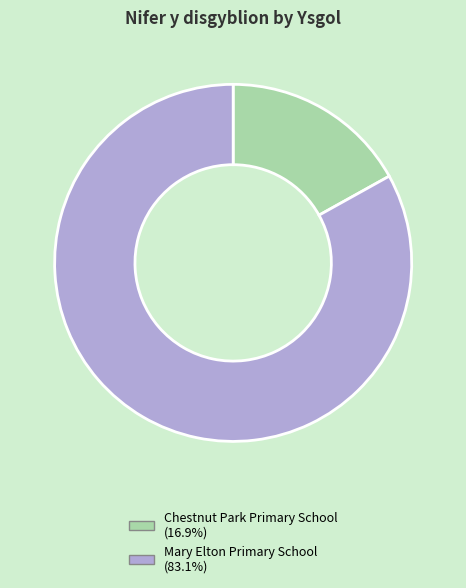

How many segments does this pie chart have?

2